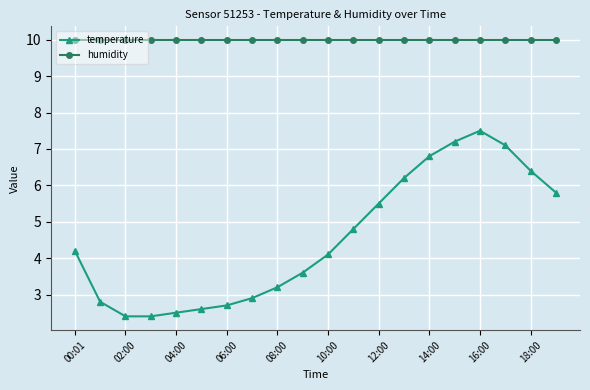

How many values in the temperature series are below 4?

9